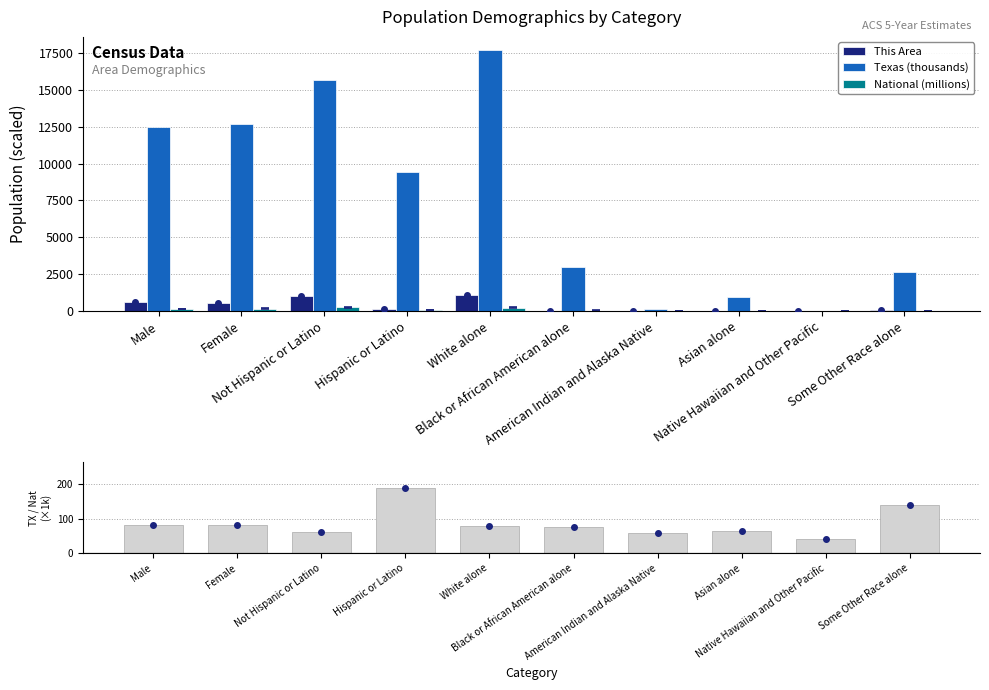

Reading right to left, list all the values displayed in this chart.

This Area: 69.0	0.0	0.0	4.0	2.0	1064.0	132.0	1034.0	560.0	606.0
Texas (thousands): 2628.2	21.7	964.6	171.0	2979.6	17701.6	9460.9	15684.6	12673.3	12472.3
National (millions): 19.1	0.5	14.7	2.9	38.9	223.6	50.5	258.3	157.0	151.8
Texas / National (×1000): 137.5	40.1	65.7	58.3	76.5	79.2	187.4	60.7	80.7	82.2